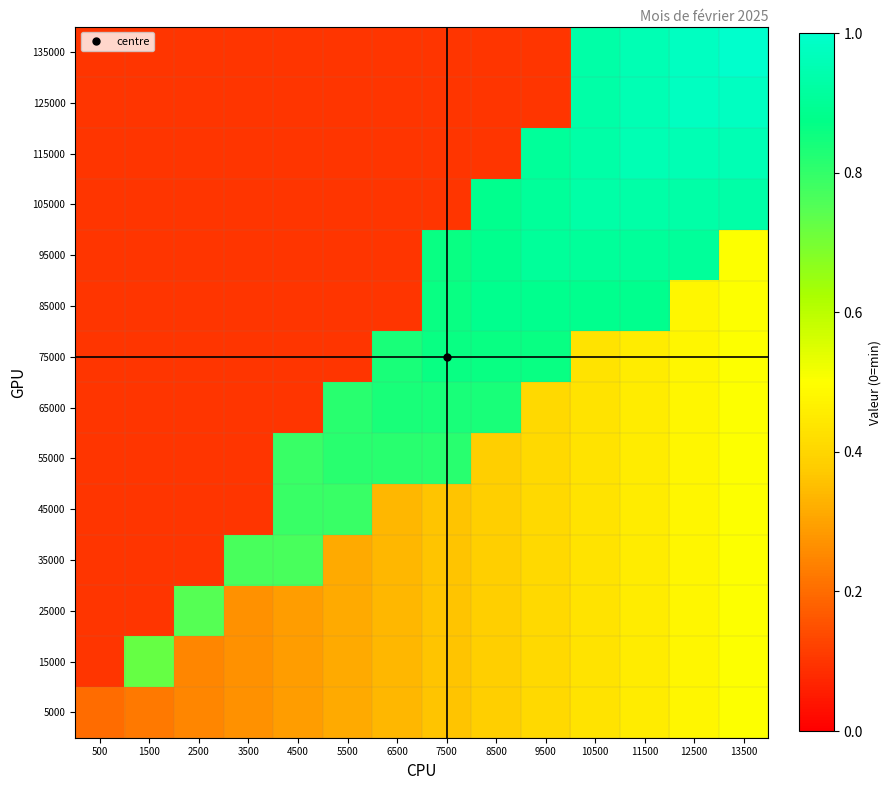

Which category has the lowest value across all series?

500